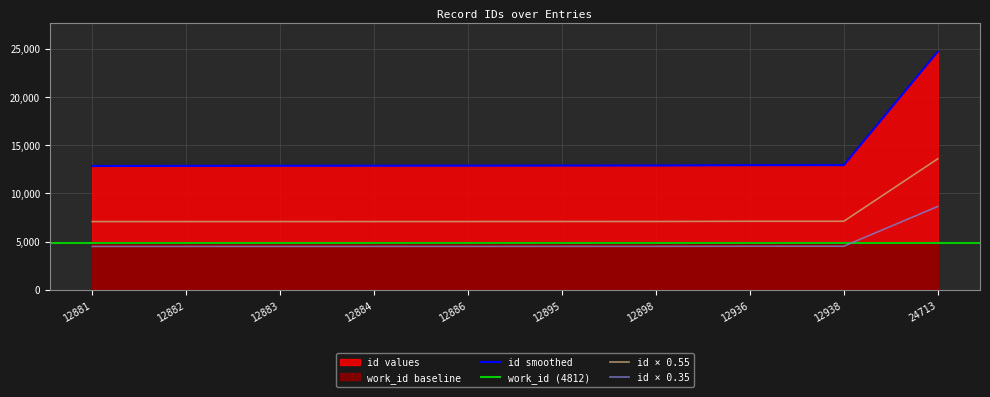

What is the lowest value of the id smoothed series?

12850